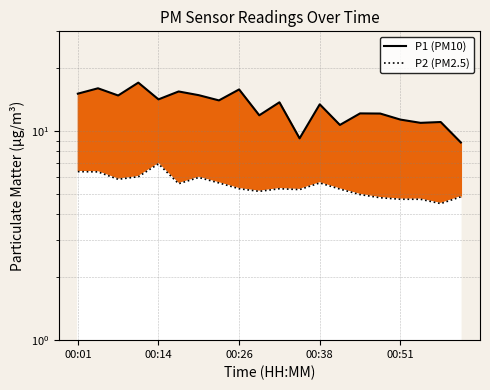

At which category is the sum across all series the highest?

00:11